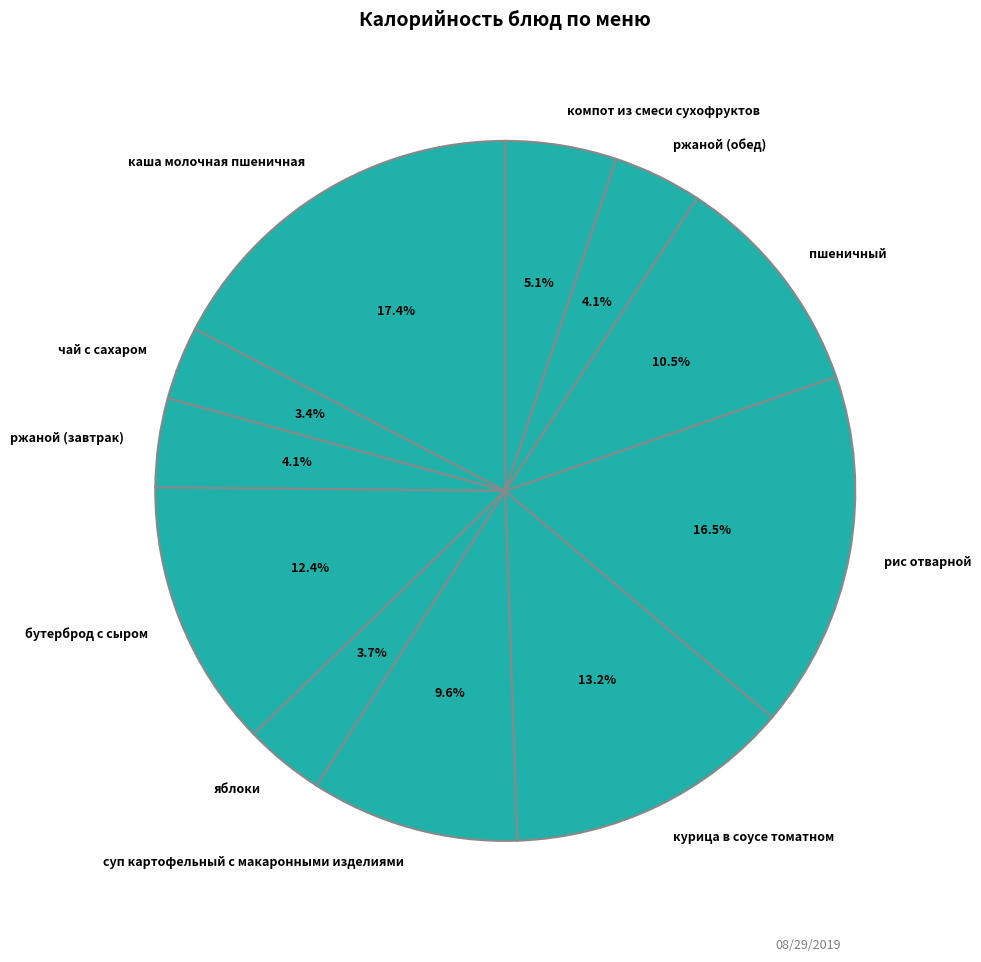

Is there any slice that represents more than half of the pie?

No